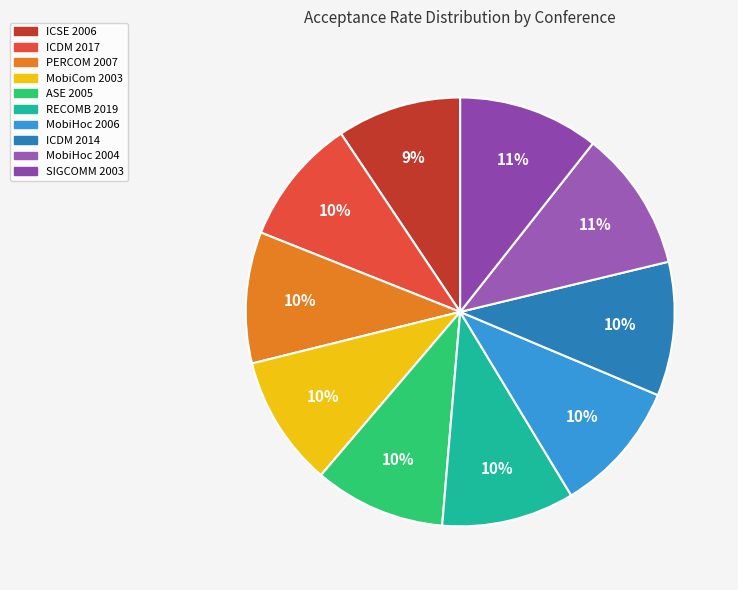

How many segments does this pie chart have?

10